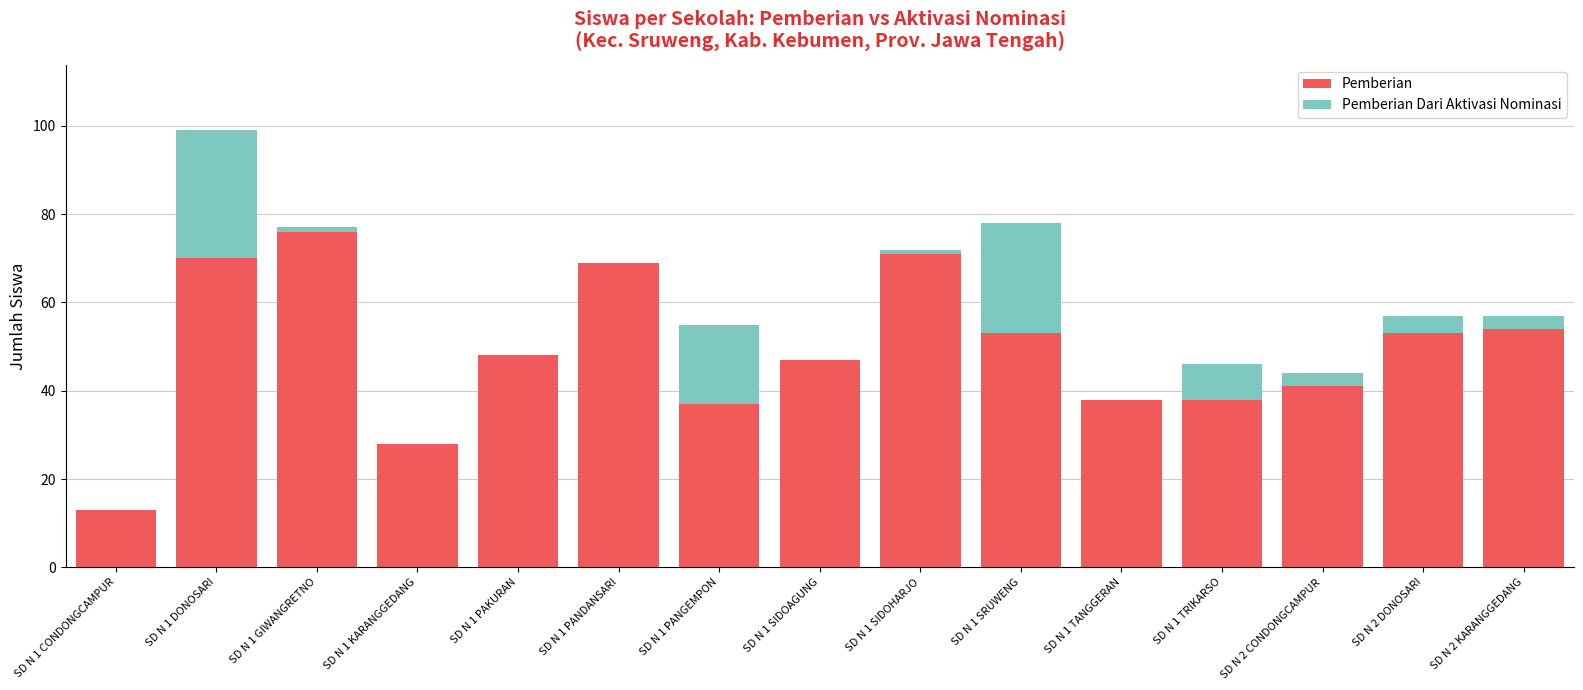

At which category is the sum across all series the highest?

SD N 1 DONOSARI